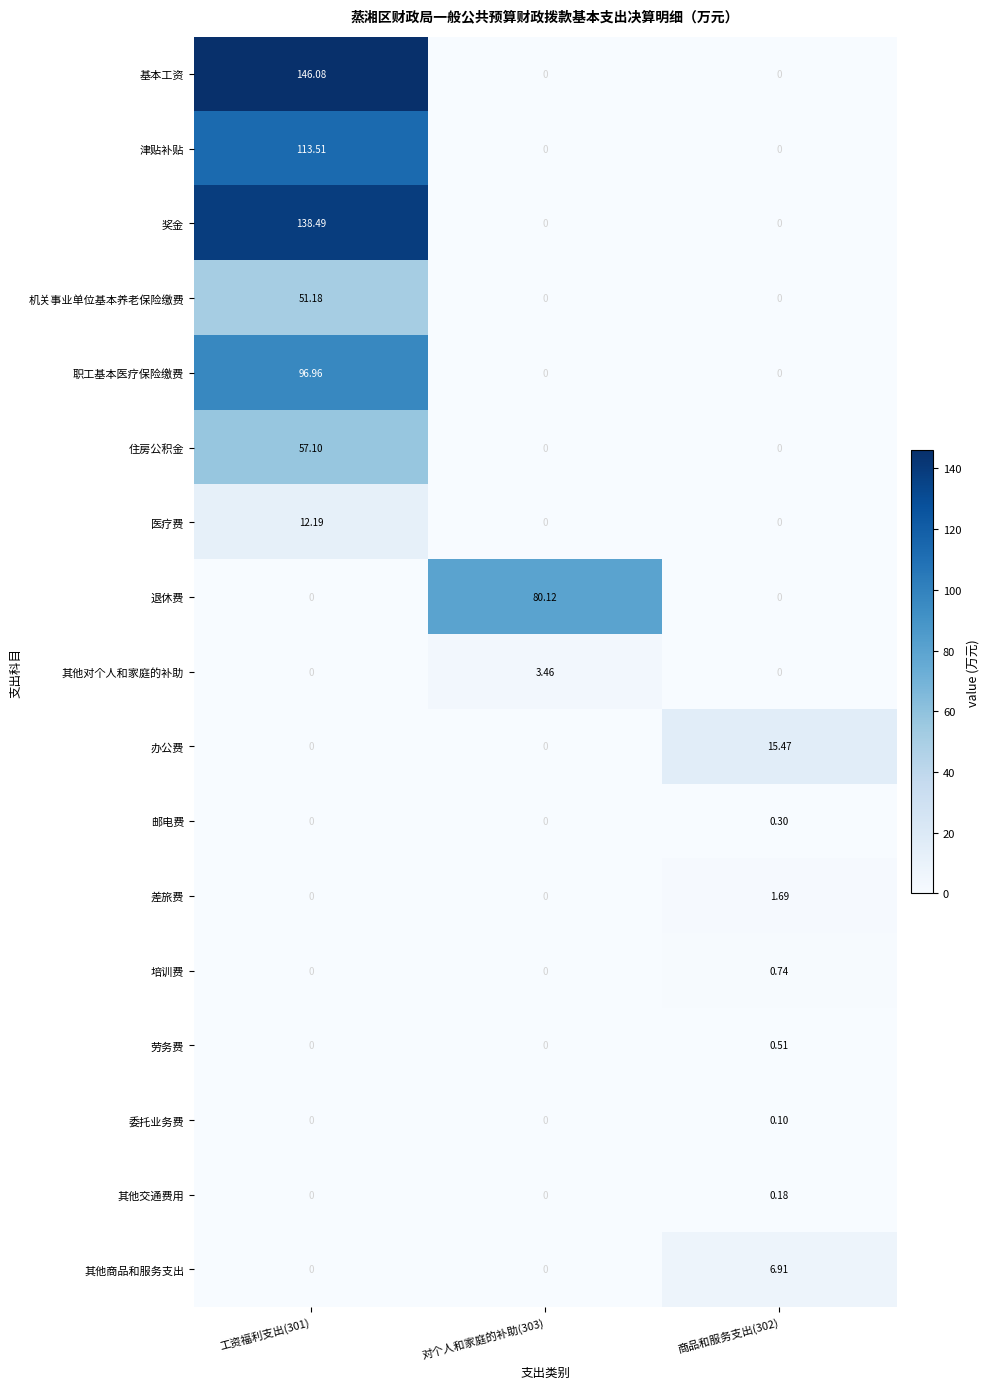

At how many categories does at least one series exceed 93?

1